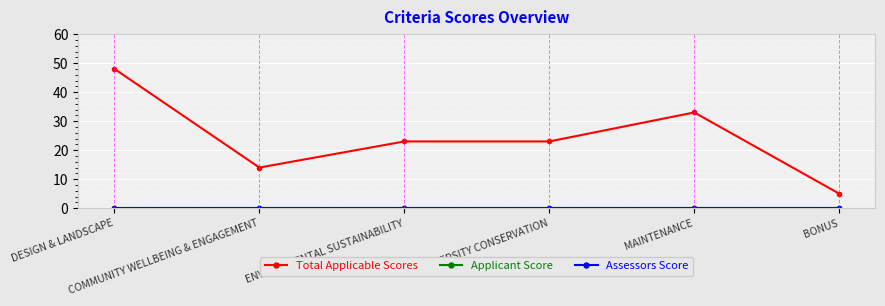

The value of Total Applicable Scores at COMMUNITY WELLBEING & ENGAGEMENT is 24. True or false?

False